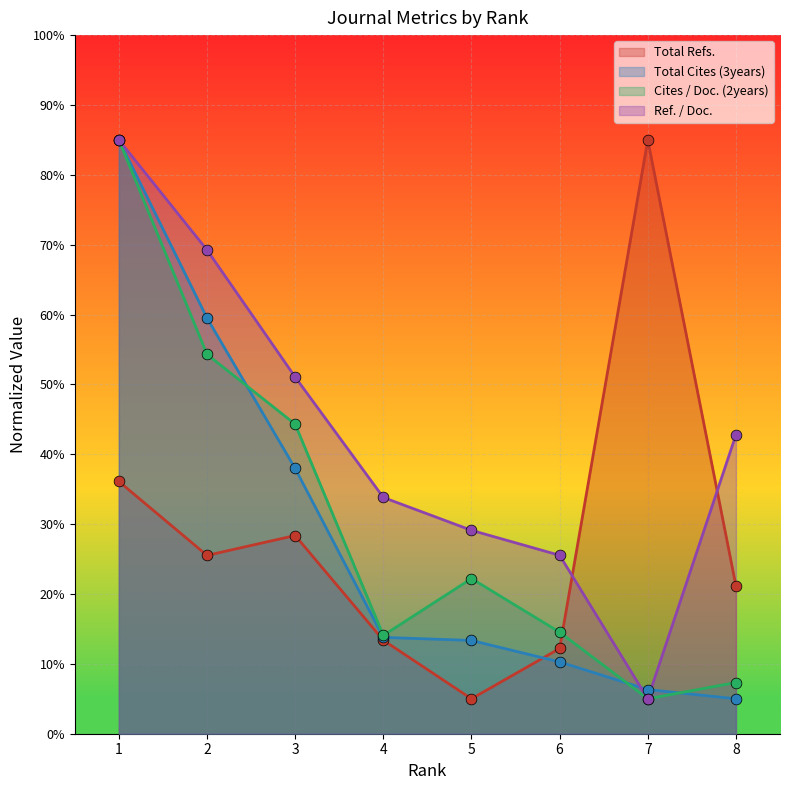

Which series contains the lowest Y value?

Total Refs.